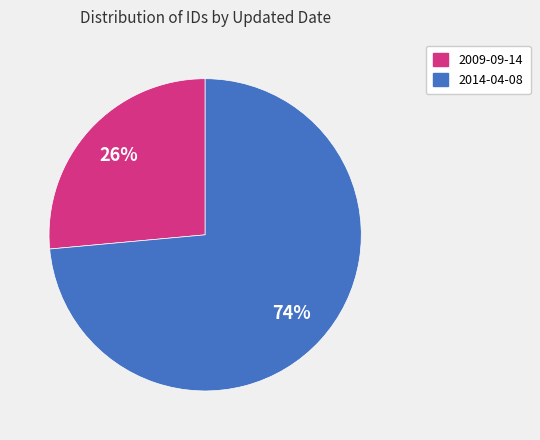

How many slices are in this pie chart?

2